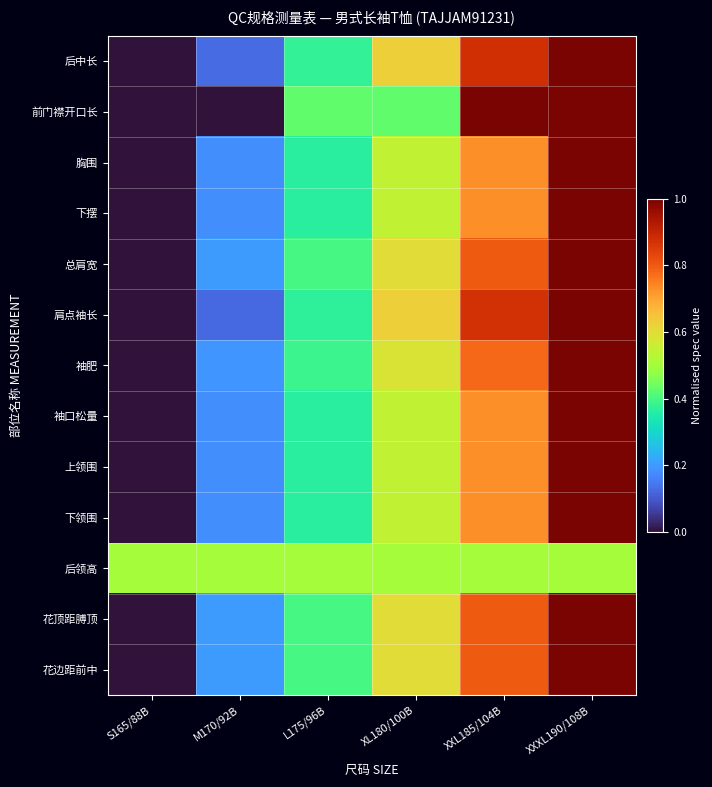

Reading right to left, transcribe all the data shown in this chart.

后中长: XXXL190/108B=1.0	XXL185/104B=0.9	XL180/100B=0.6	L175/96B=0.4	M170/92B=0.1	S165/88B=0.0
前门襟开口长: XXXL190/108B=1.0	XXL185/104B=1.0	XL180/100B=0.4	L175/96B=0.4	M170/92B=0.0	S165/88B=0.0
胸围: XXXL190/108B=1.0	XXL185/104B=0.7	XL180/100B=0.5	L175/96B=0.4	M170/92B=0.2	S165/88B=0.0
下摆: XXXL190/108B=1.0	XXL185/104B=0.7	XL180/100B=0.5	L175/96B=0.4	M170/92B=0.2	S165/88B=0.0
总肩宽: XXXL190/108B=1.0	XXL185/104B=0.8	XL180/100B=0.6	L175/96B=0.4	M170/92B=0.2	S165/88B=0.0
肩点袖长: XXXL190/108B=1.0	XXL185/104B=0.9	XL180/100B=0.6	L175/96B=0.4	M170/92B=0.1	S165/88B=0.0
袖肥: XXXL190/108B=1.0	XXL185/104B=0.8	XL180/100B=0.6	L175/96B=0.4	M170/92B=0.2	S165/88B=0.0
袖口松量: XXXL190/108B=1.0	XXL185/104B=0.7	XL180/100B=0.5	L175/96B=0.4	M170/92B=0.2	S165/88B=0.0
上领围: XXXL190/108B=1.0	XXL185/104B=0.7	XL180/100B=0.5	L175/96B=0.4	M170/92B=0.2	S165/88B=0.0
下领围: XXXL190/108B=1.0	XXL185/104B=0.7	XL180/100B=0.5	L175/96B=0.4	M170/92B=0.2	S165/88B=0.0
后领高: XXXL190/108B=0.5	XXL185/104B=0.5	XL180/100B=0.5	L175/96B=0.5	M170/92B=0.5	S165/88B=0.5
花顶距膊顶: XXXL190/108B=1.0	XXL185/104B=0.8	XL180/100B=0.6	L175/96B=0.4	M170/92B=0.2	S165/88B=0.0
花边距前中: XXXL190/108B=1.0	XXL185/104B=0.8	XL180/100B=0.6	L175/96B=0.4	M170/92B=0.2	S165/88B=0.0